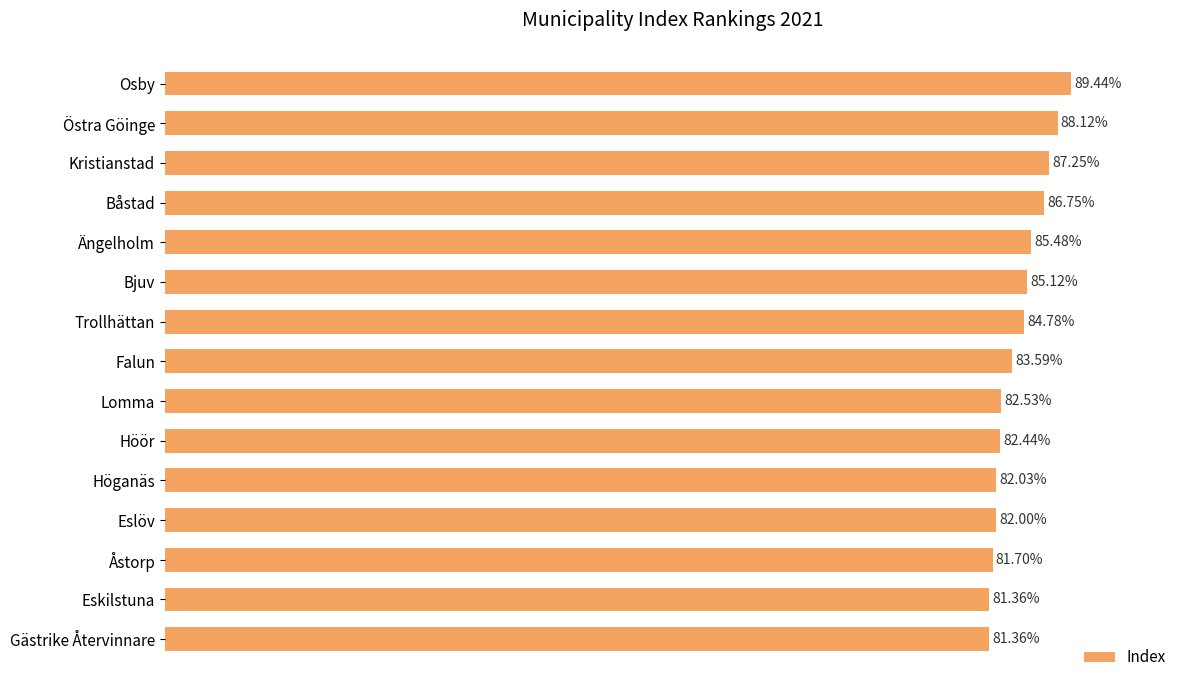

Which label corresponds to the largest value in the chart?

Osby